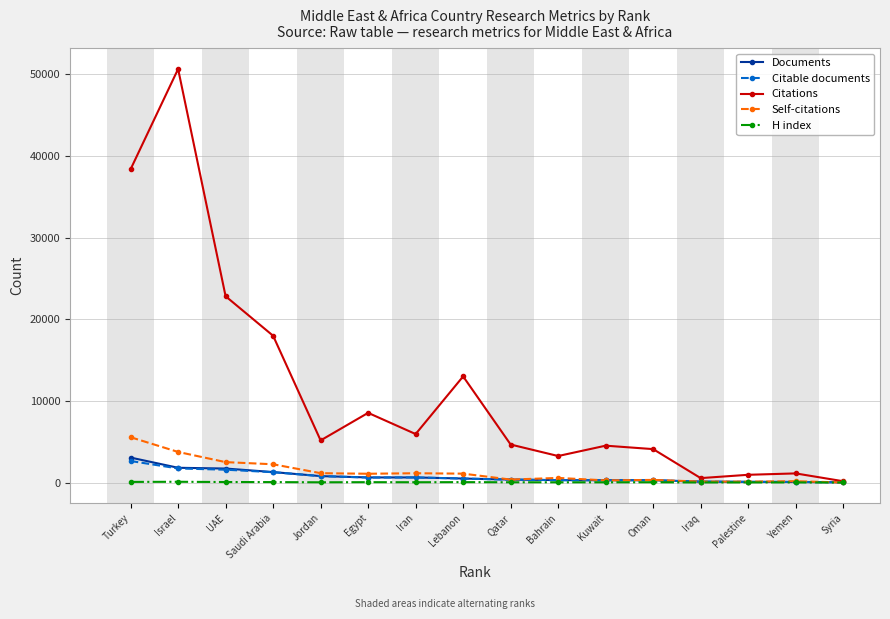

Read the Self-citations value at Bahrain, to the nearest 100.

600